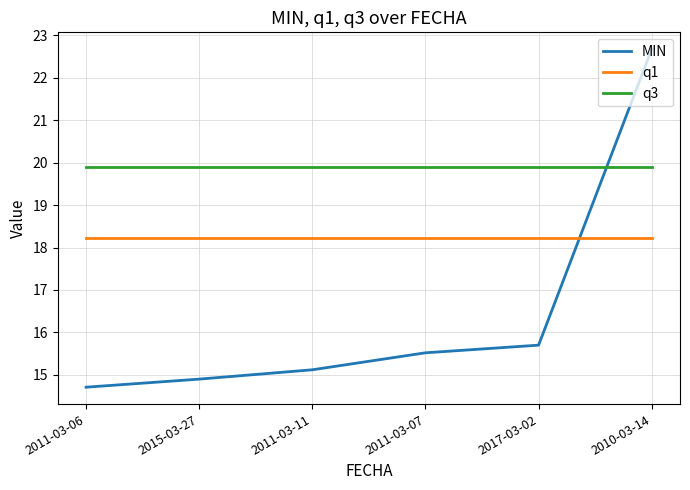

True or false: q3 has more than 2 interior local peaks.

False